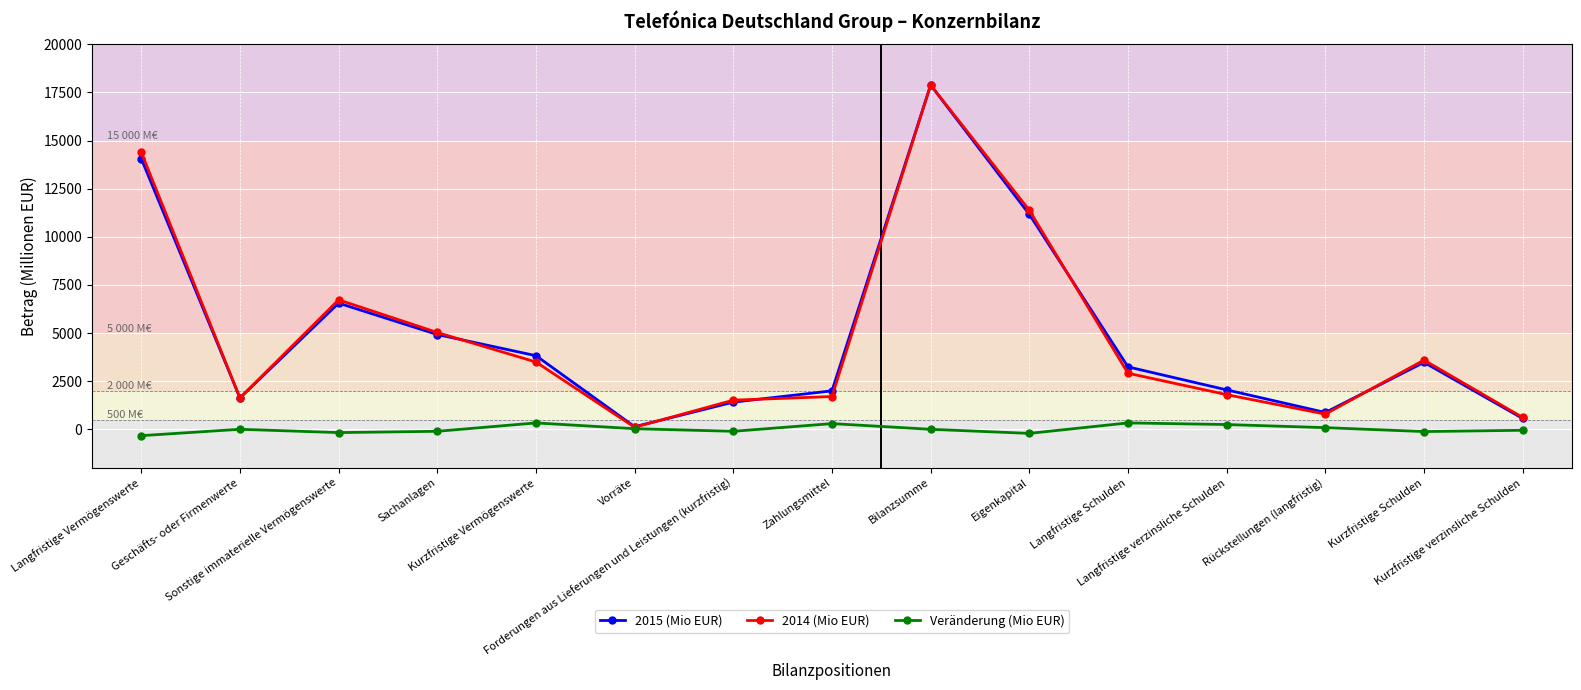

True or false: Veränderung (Mio EUR) has more than 0 interior local peaks.

True